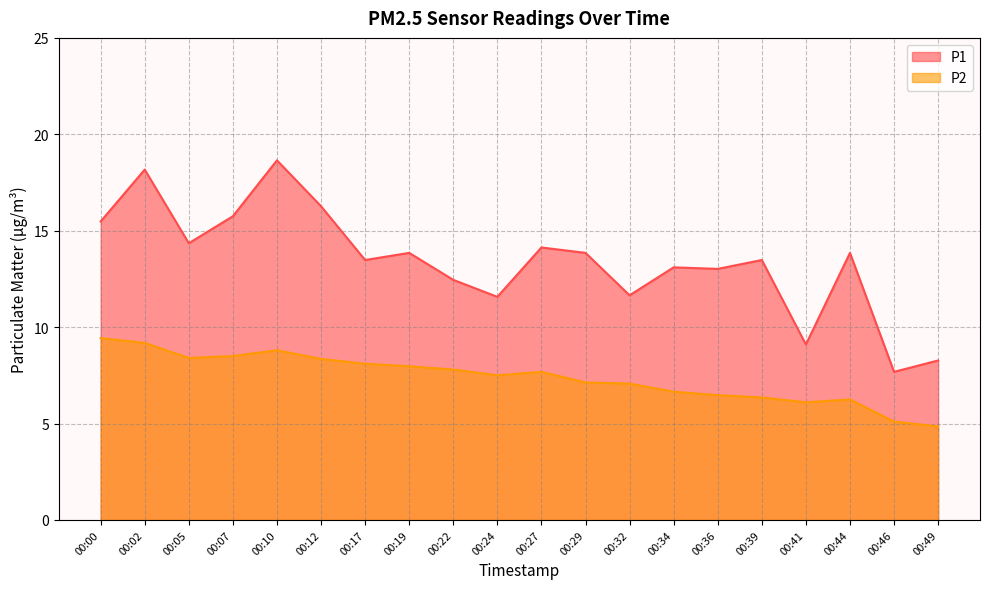

Count the number of data series in this chart.

2